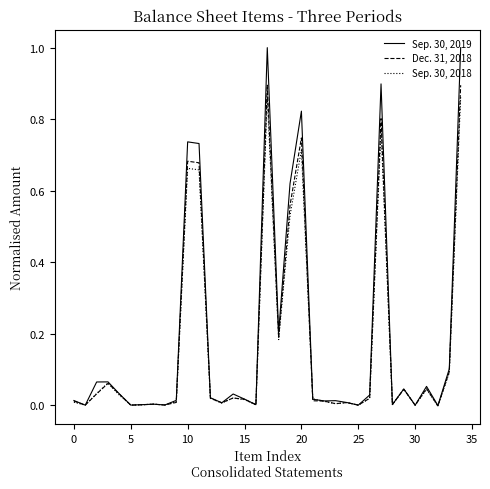

List the series in order of their peak value, highest first.

Sep. 30, 2019, Dec. 31, 2018, Sep. 30, 2018